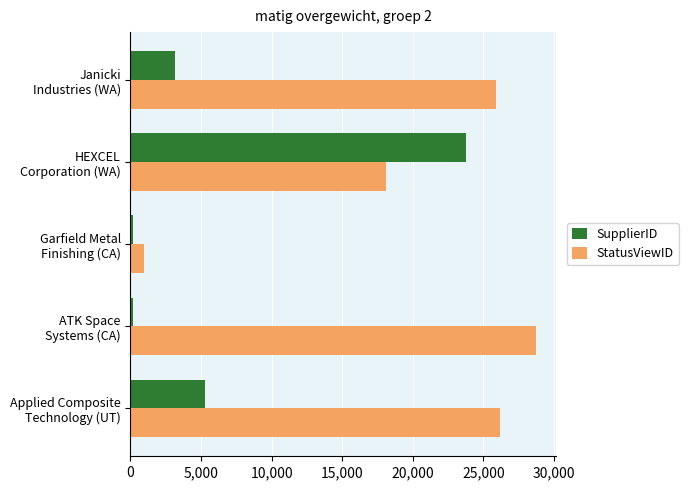

What are all the series names shown in the legend?

SupplierID, StatusViewID